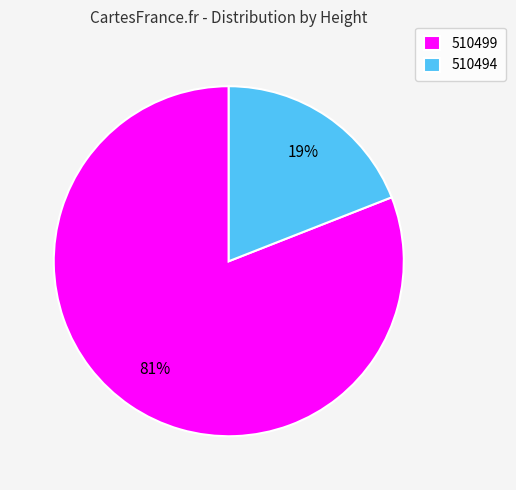

Between 510499 and 510494, which is larger?

510499